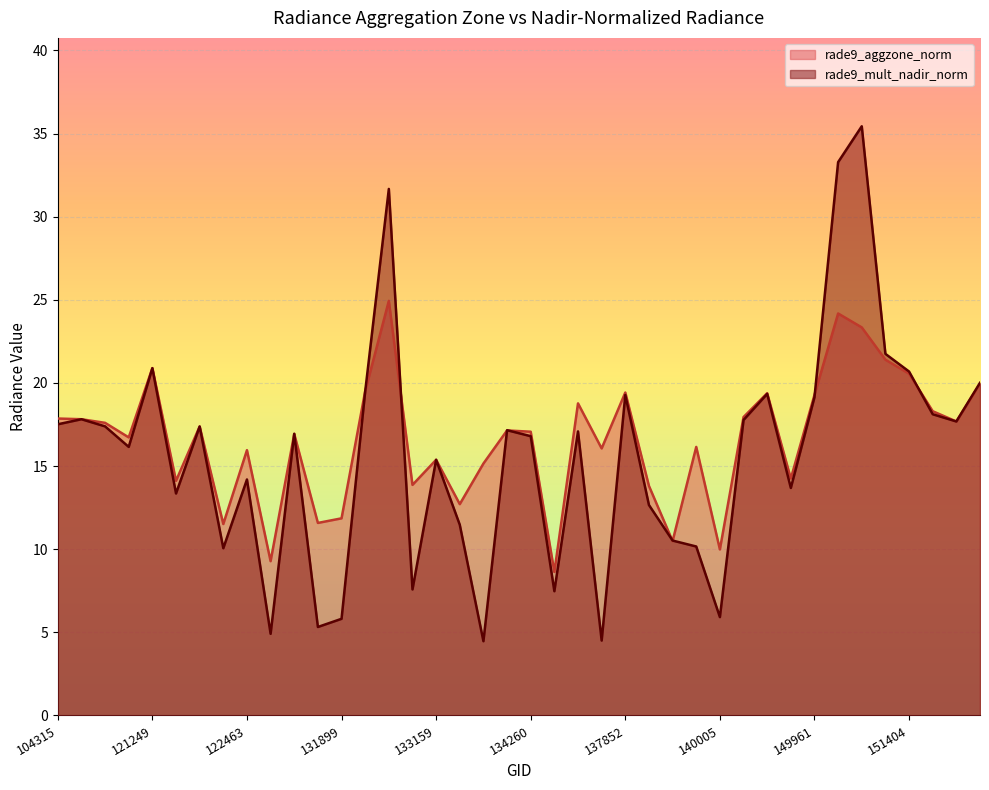

Which series has the widest spread of values?

rade9_mult_nadir_norm